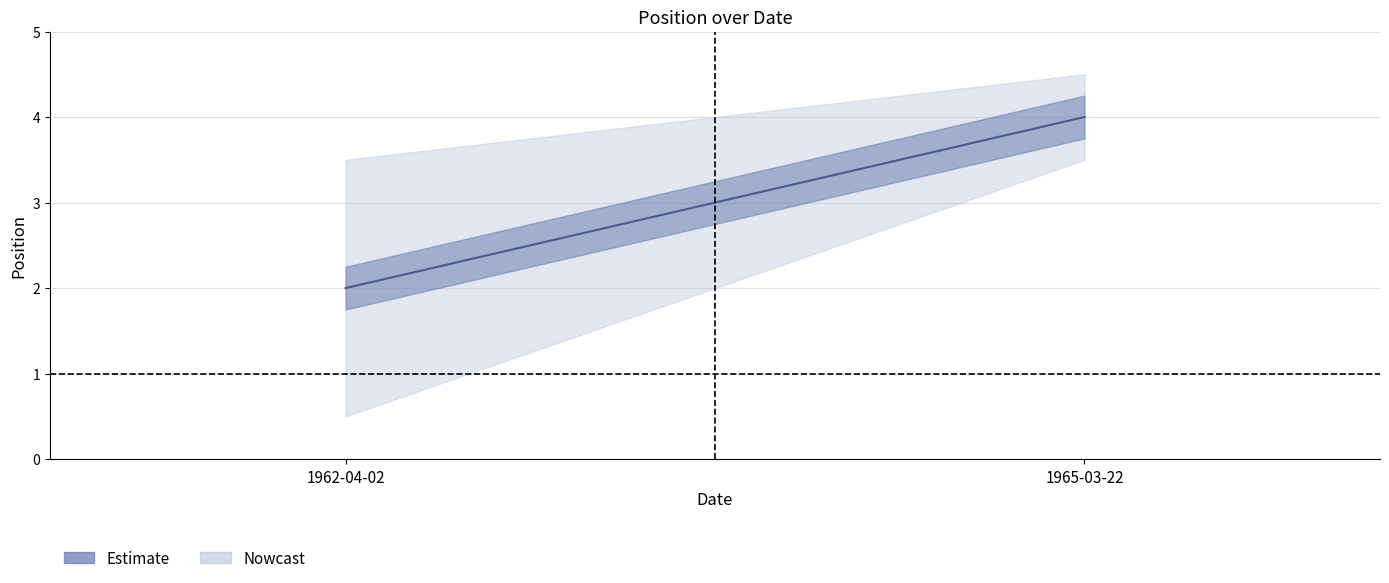

How many lines are shown in the chart?

1